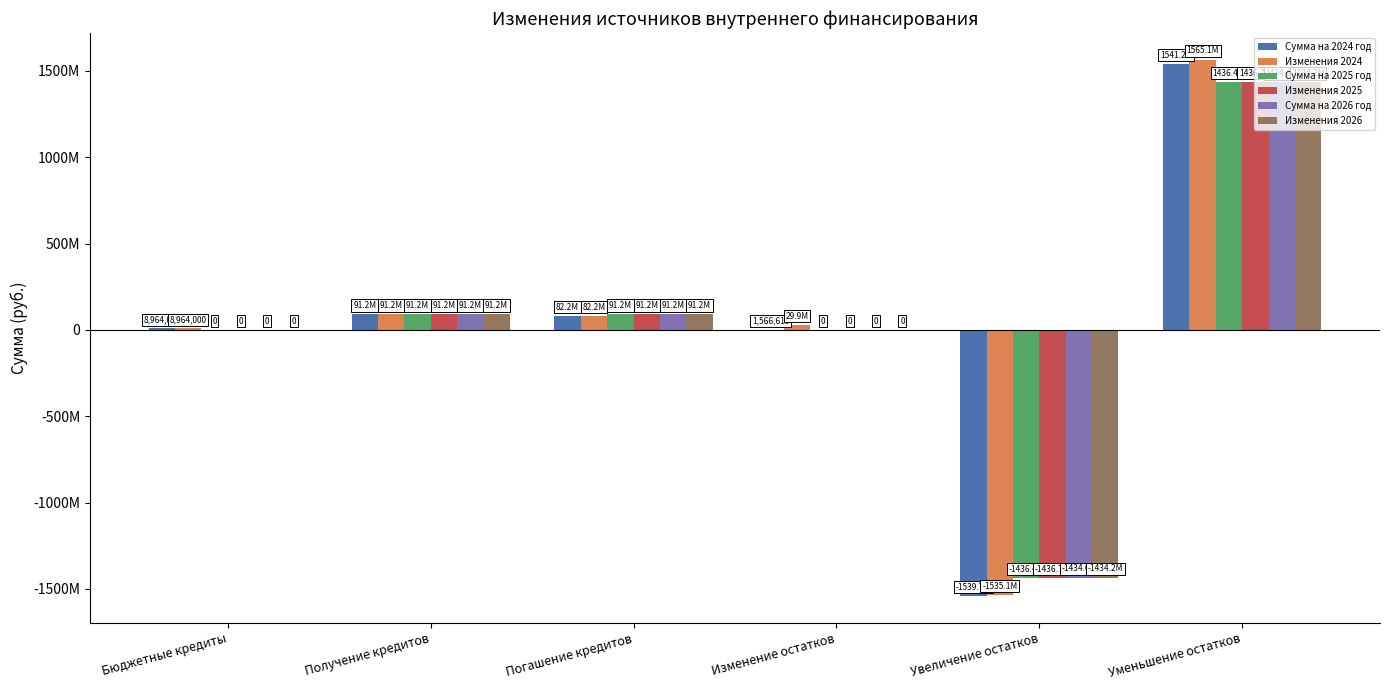

At which label does Изменения 2026 reach its minimum?

Увеличение остатков